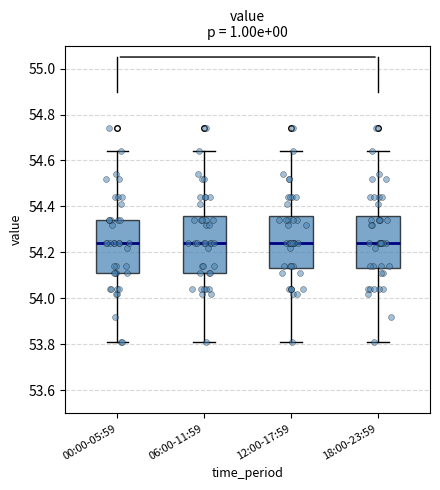

Where does the median line of the box for 06:00-11:59 sit on the y-axis? The values are not printed on the chart, so give them approximately, as read against the axis.

54.24